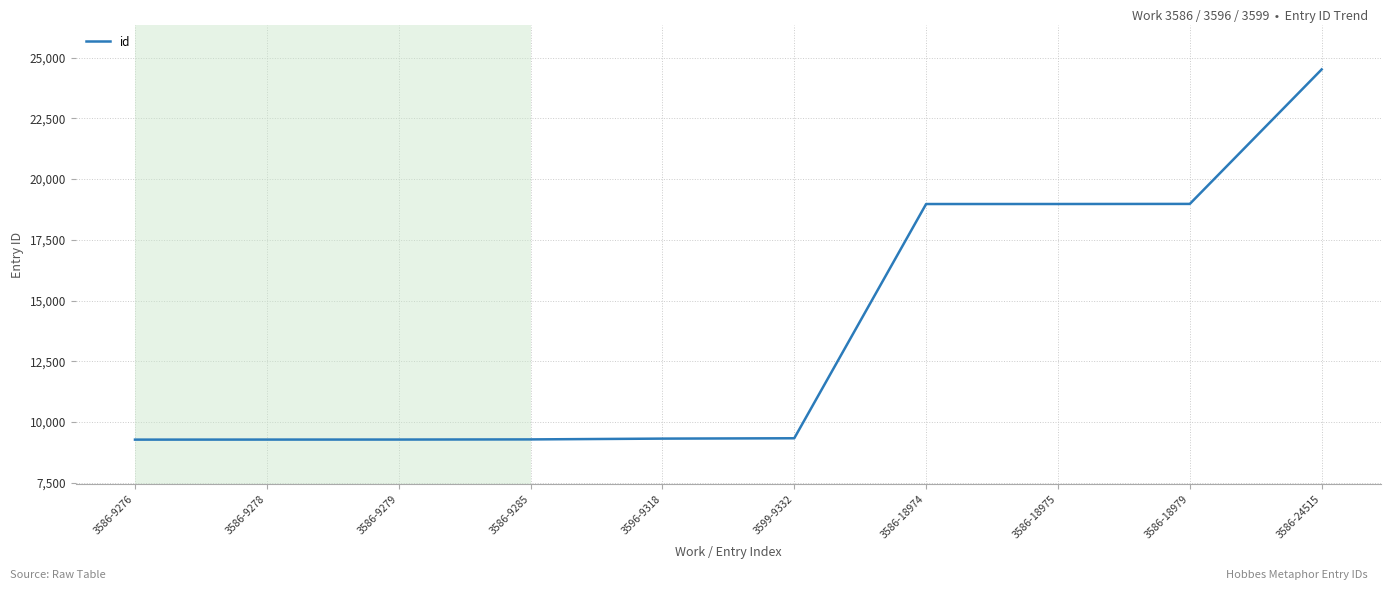

What is the maximum value shown in the chart?

24515